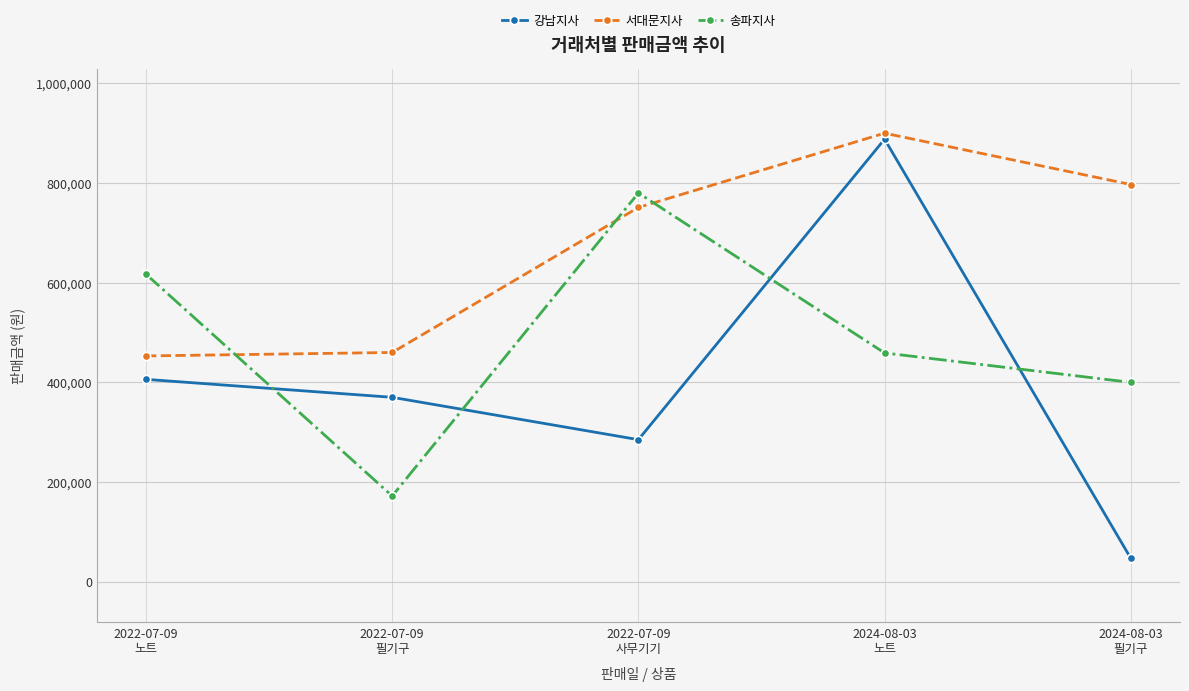

What value does the 송파지사 series have at 2024-08-03
필기구, to the nearest 50?

400000